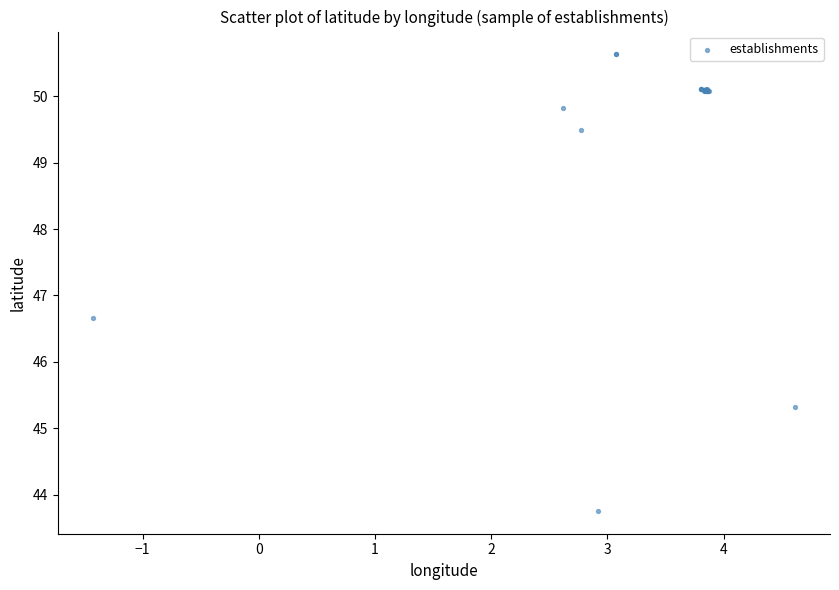

What Y value in the scatter plot is closest to 47?

46.7